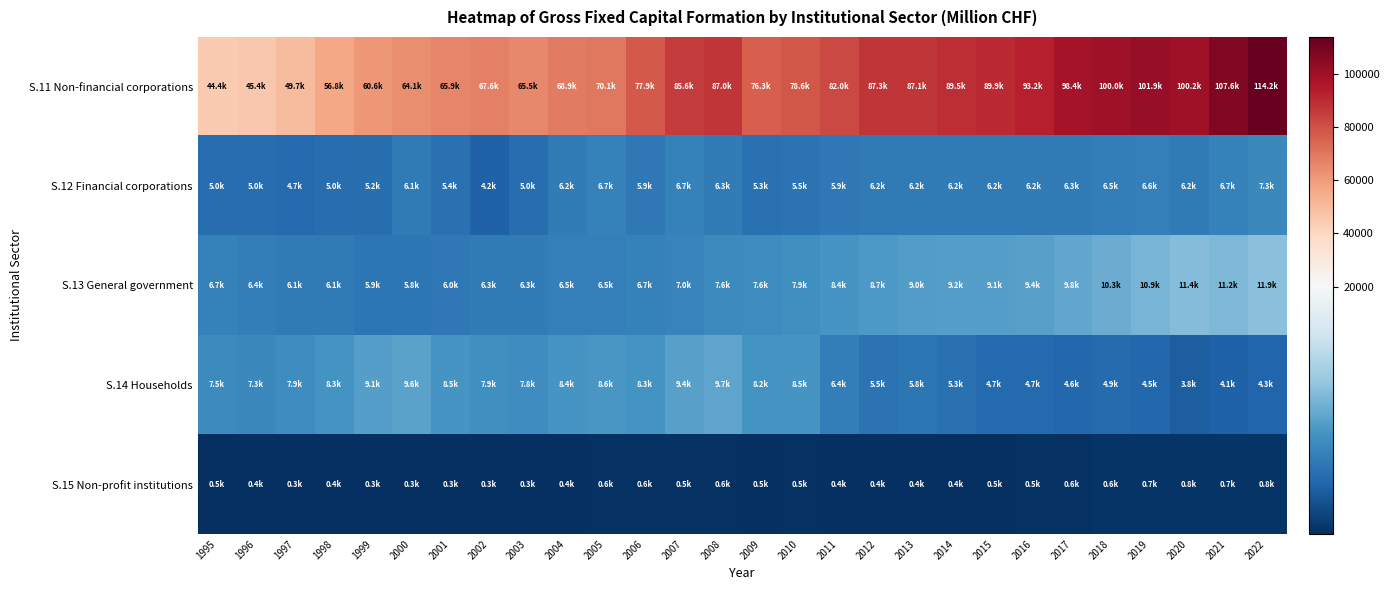

How many distinct data groups are displayed?

5